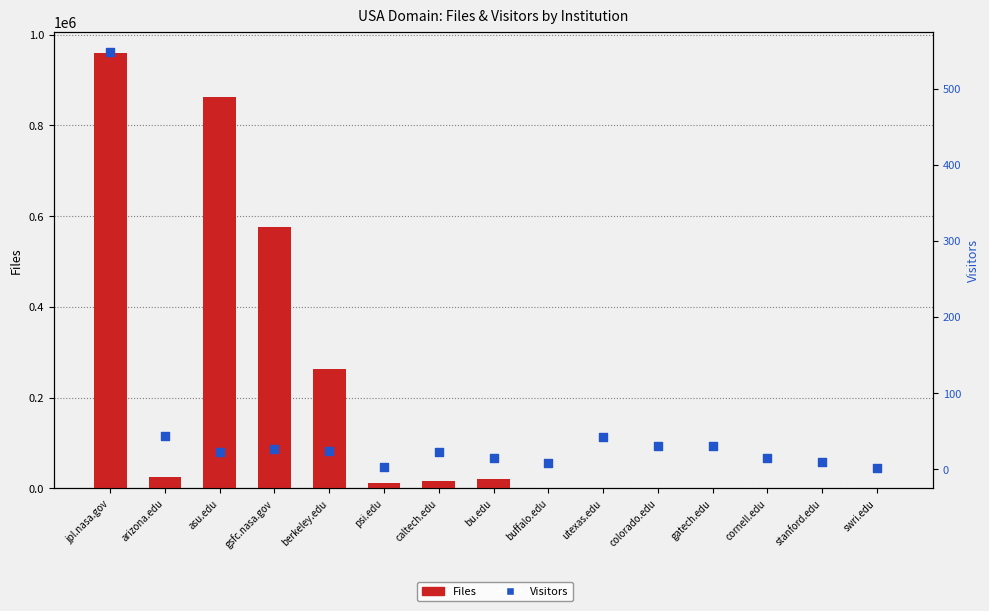

At which category is the sum across all series the highest?

jpl.nasa.gov